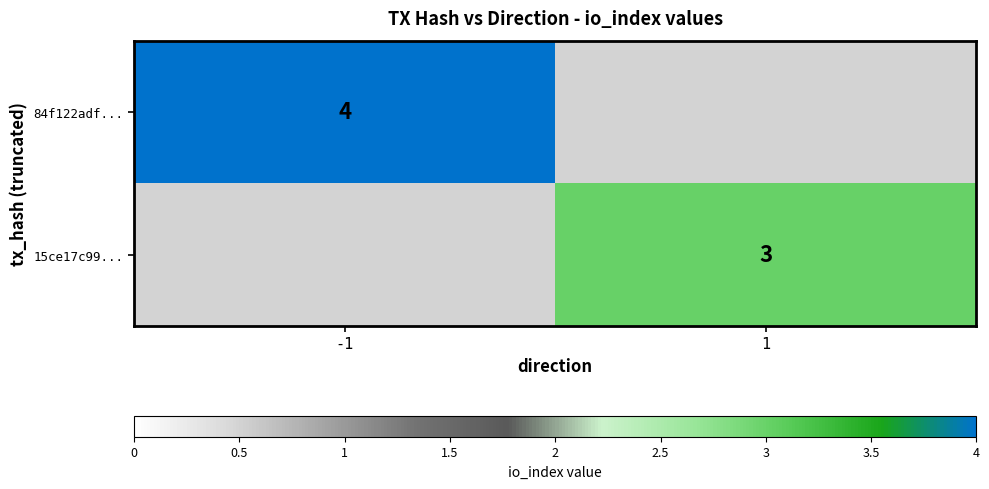

What is the smallest value displayed?

3.0